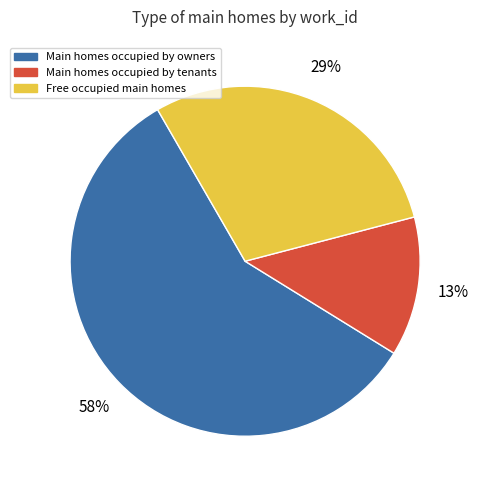

Do Main homes occupied by tenants and Free occupied main homes together represent more than half of the pie?

No